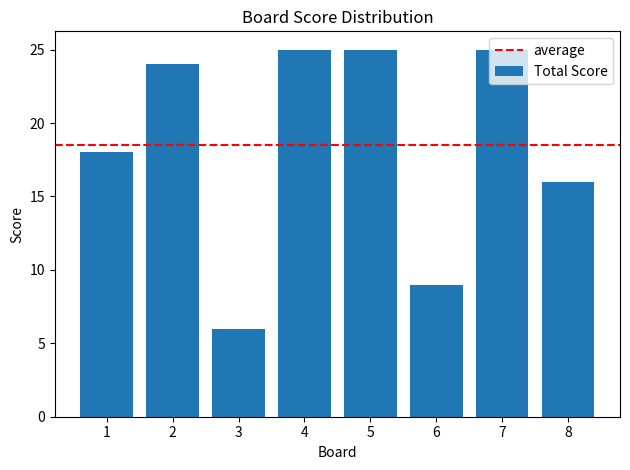

Where is the data nearest to the value 15?

8